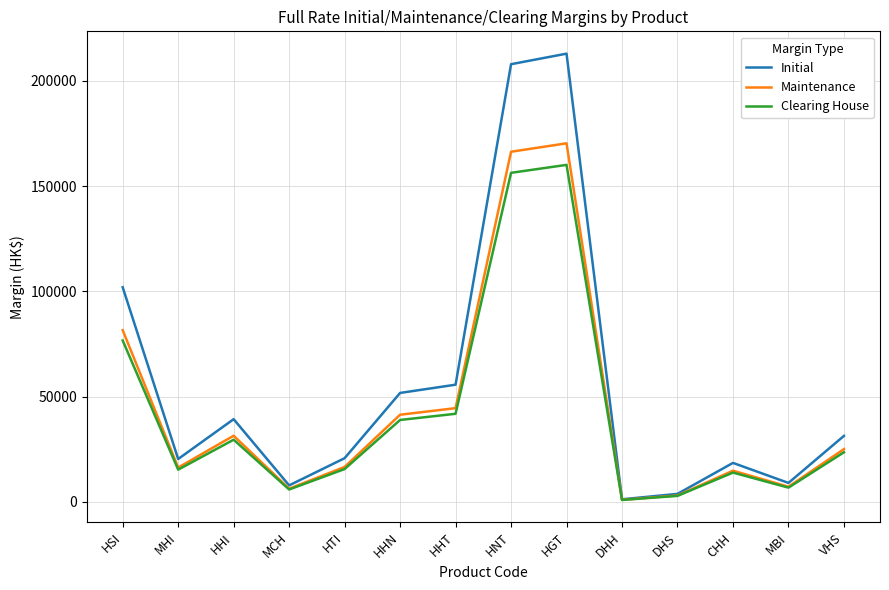

Read the Maintenance value at HNT.

166281